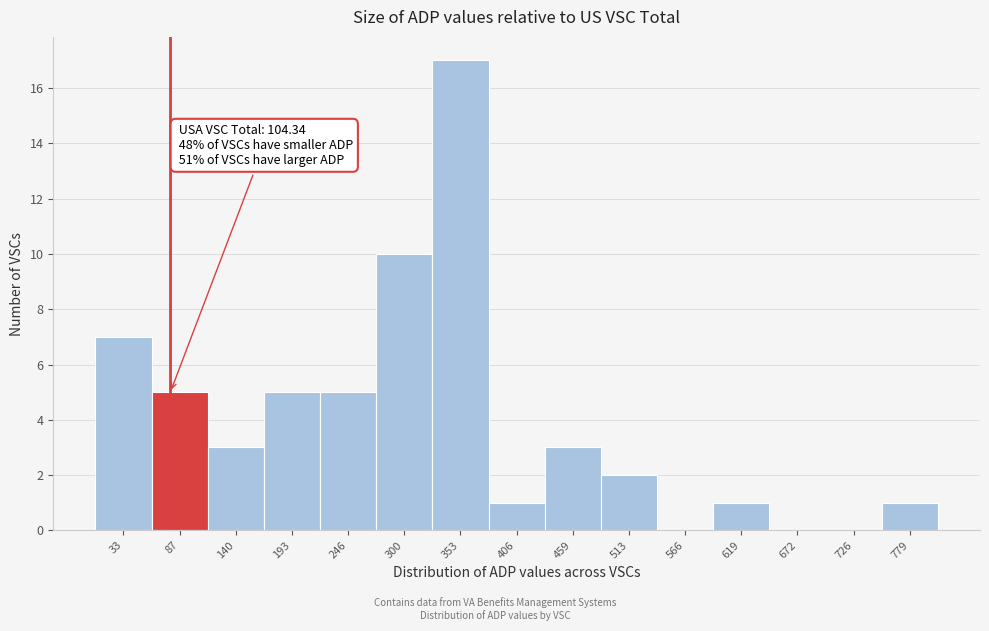

Reading left to right, extract all data points from this chart.

33=7	87=5	140=3	193=5	246=5	300=10	353=17	406=1	459=3	513=2	566=0	619=1	672=0	726=0	779=1